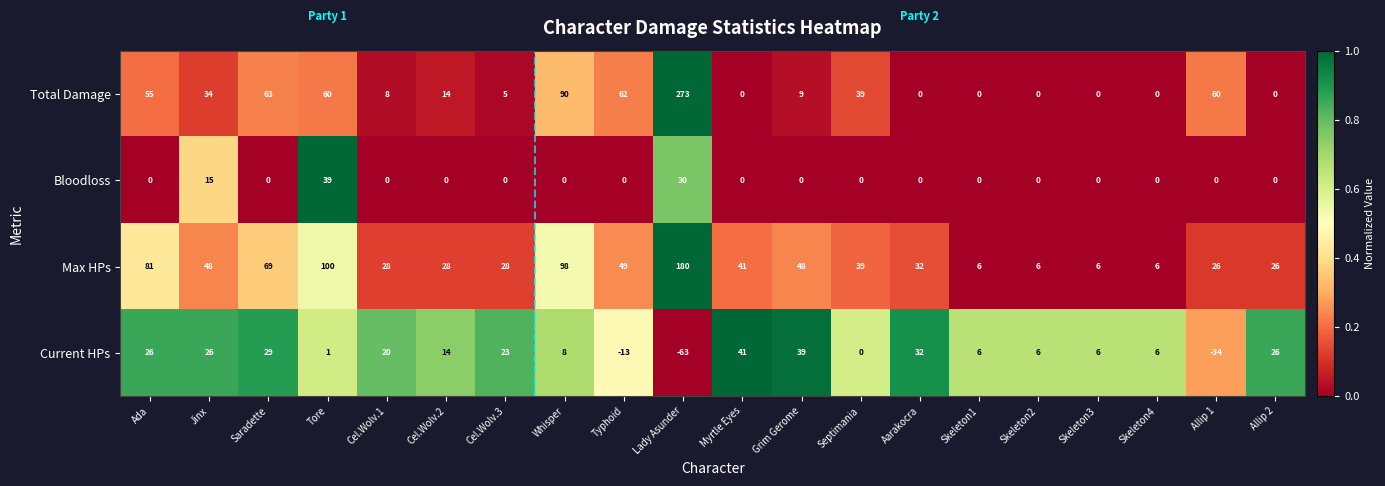

What is the difference between the Total Damage values at Whisper and Myrtle Eyes?

90